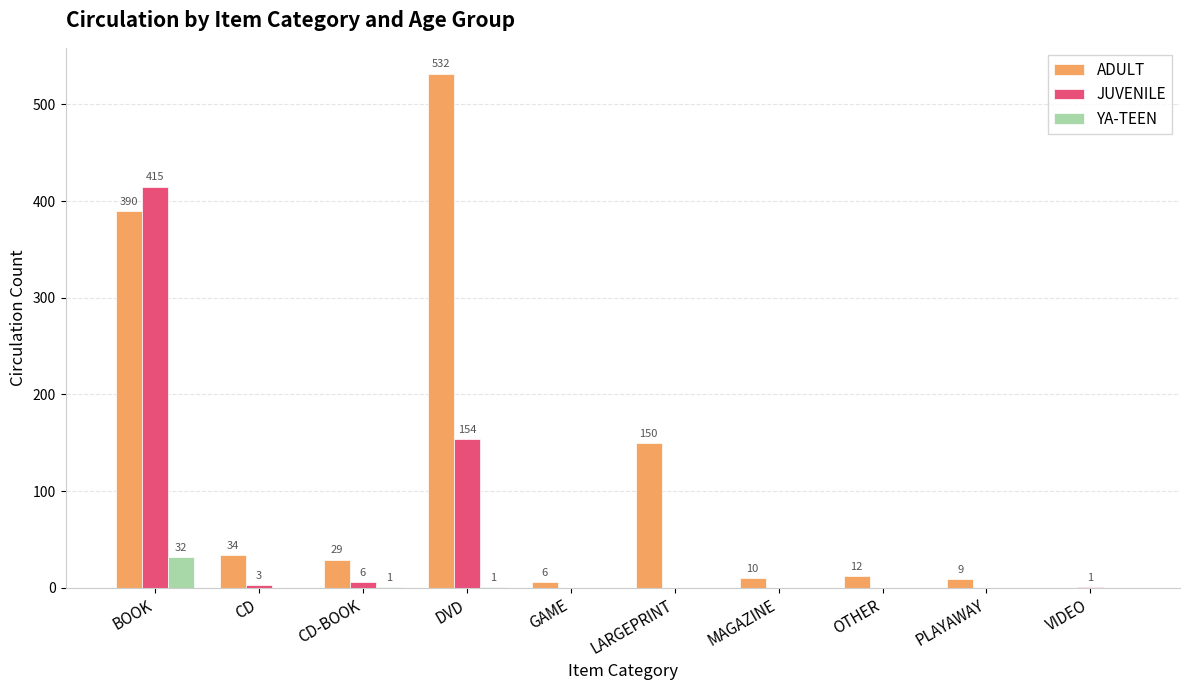

What is the sum of the ADULT values at DVD and LARGEPRINT?

682